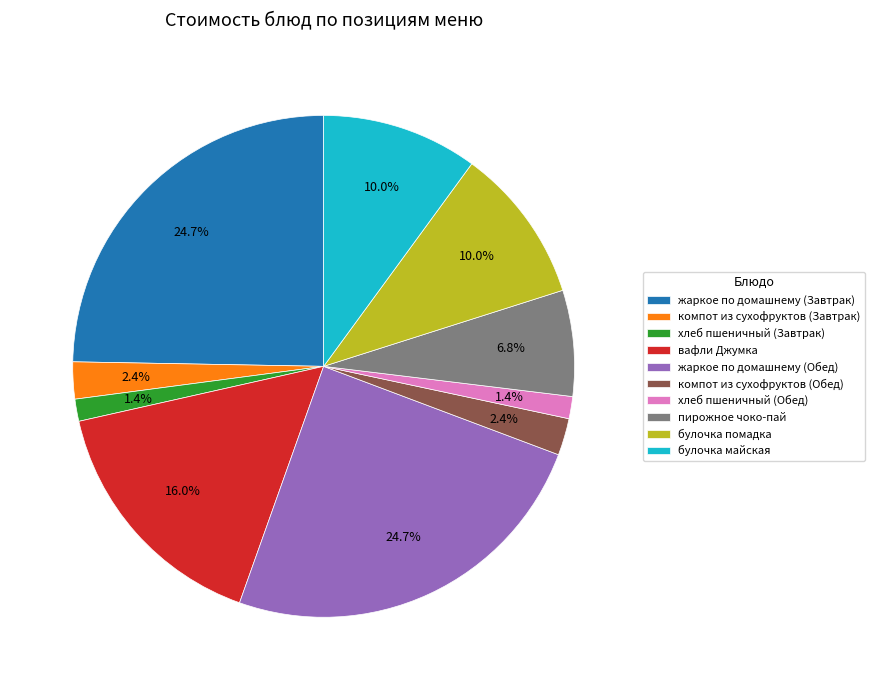

Is it true that пирожное чоко-пай is 7% of the pie?

True